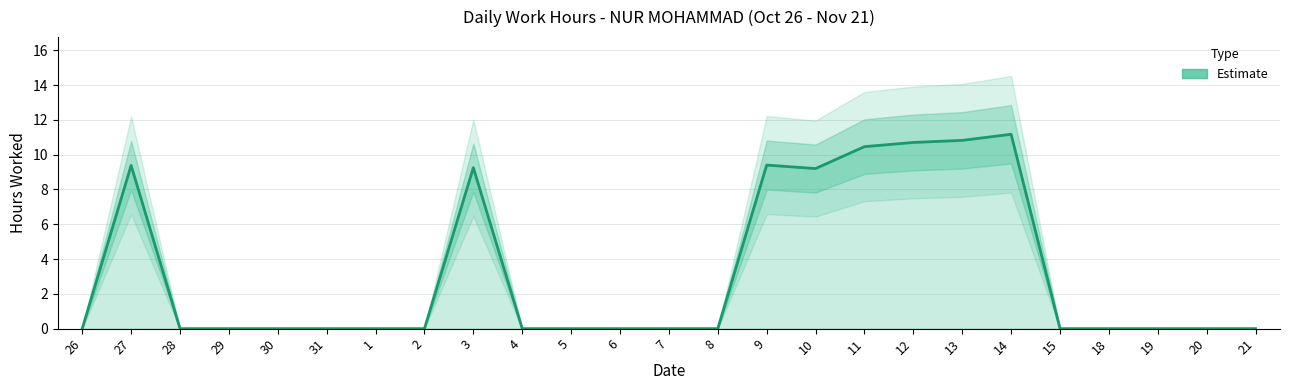

List the labels in order of value, largest first.

14, 13, 12, 11, 9, 27, 3, 10, 26, 28, 29, 30, 31, 1, 2, 4, 5, 6, 7, 8, 15, 18, 19, 20, 21